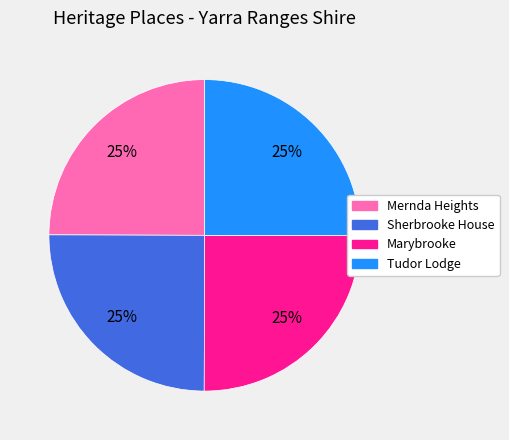

What percentage is the Mernda Heights slice, to the nearest percent?

25%